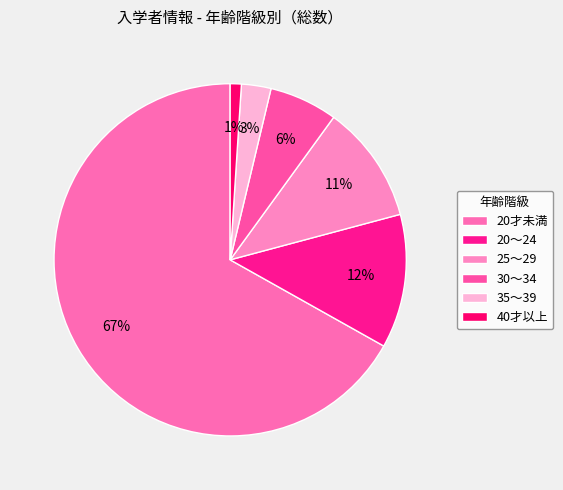

What is the ratio of the value at 20才未満 to the value at 35～39?

24.7